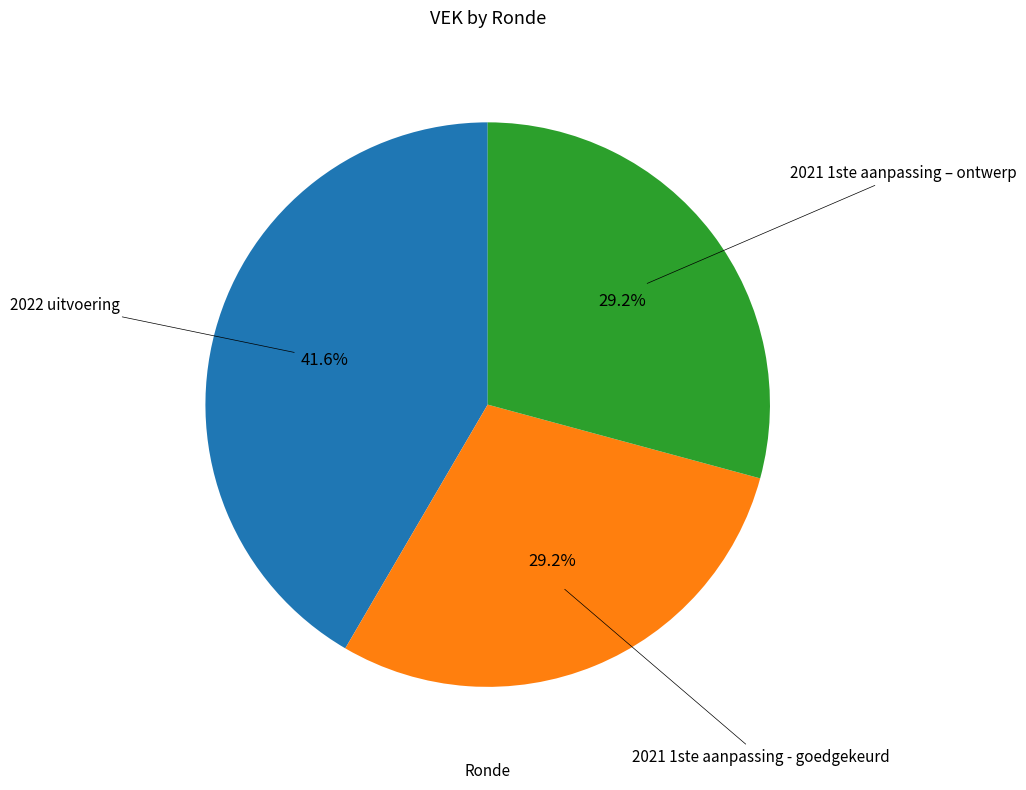

Is there any slice that represents more than half of the pie?

No